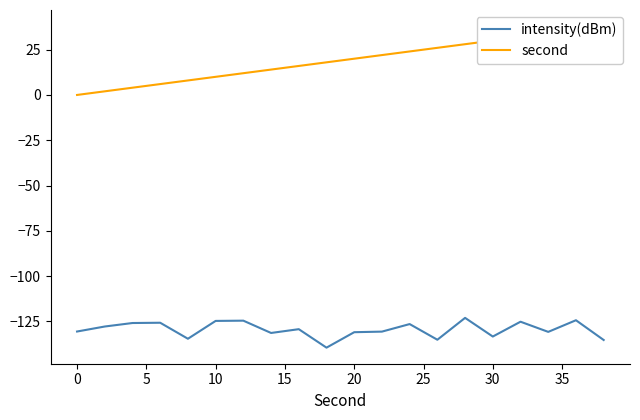

Is this an area chart (filled region under the line)?

No